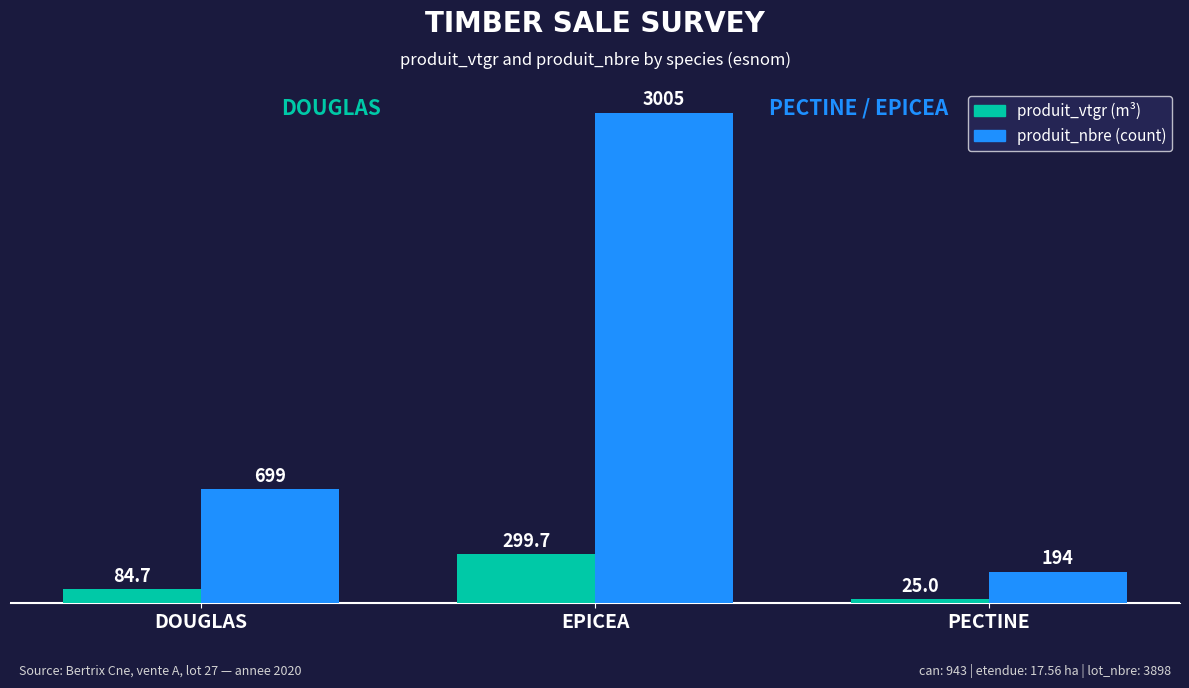

How many distinct data groups are displayed?

2